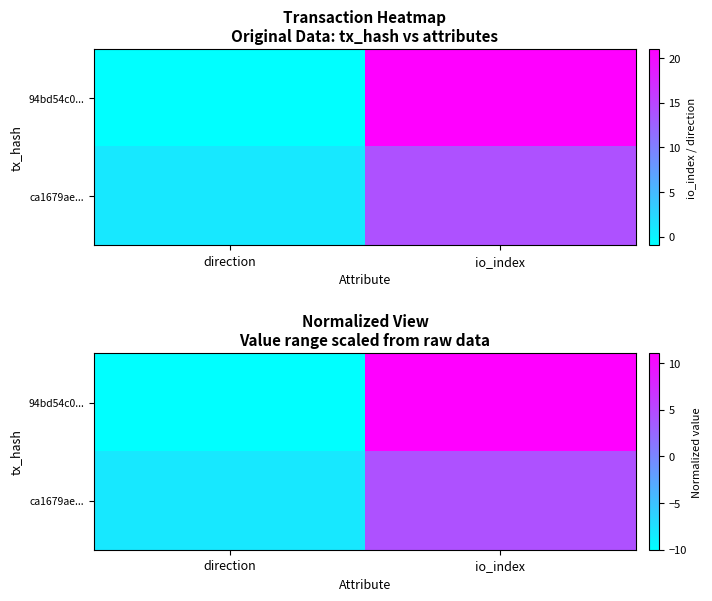

Which category has the highest value in the 94bd54c0... series?

io_index